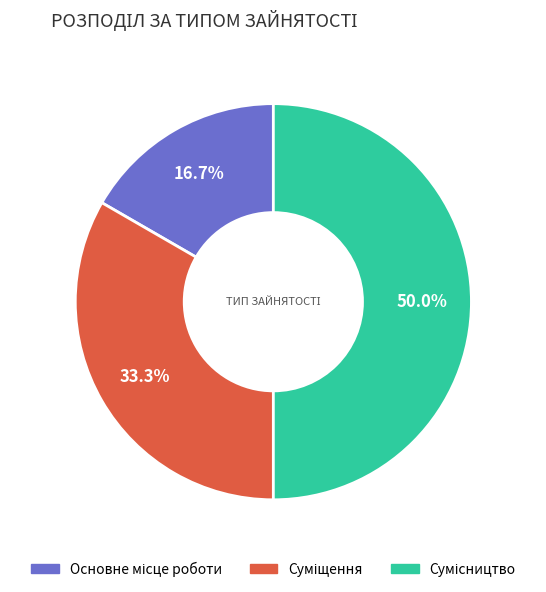

How many slices are in this pie chart?

3